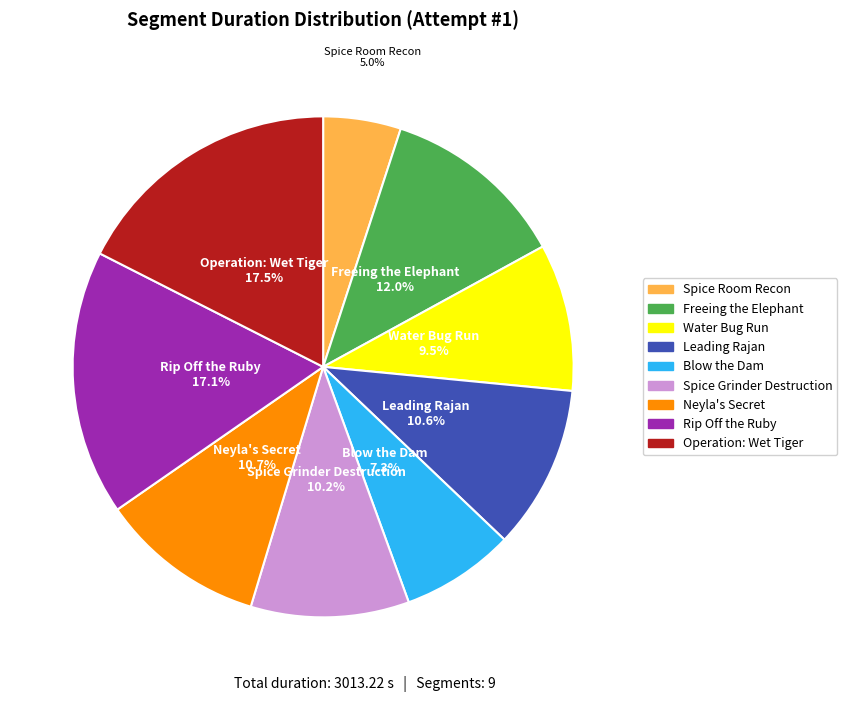

What percentage is NOT represented by Water Bug Run?

90.5%